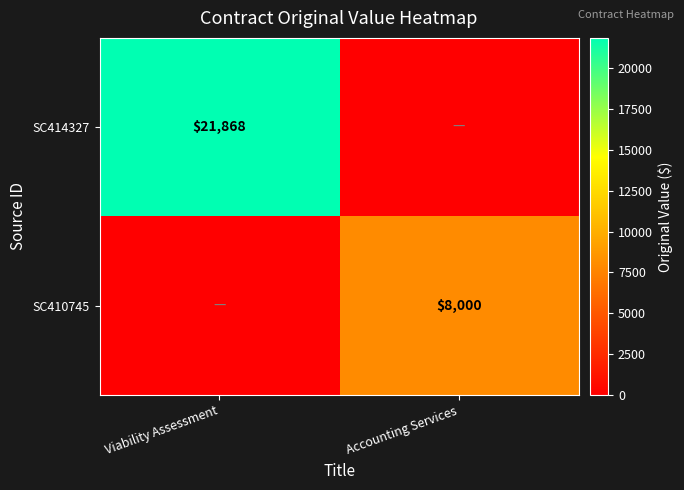

The SC414327 series shows 35150 at Viability Assessment. True or false?

False